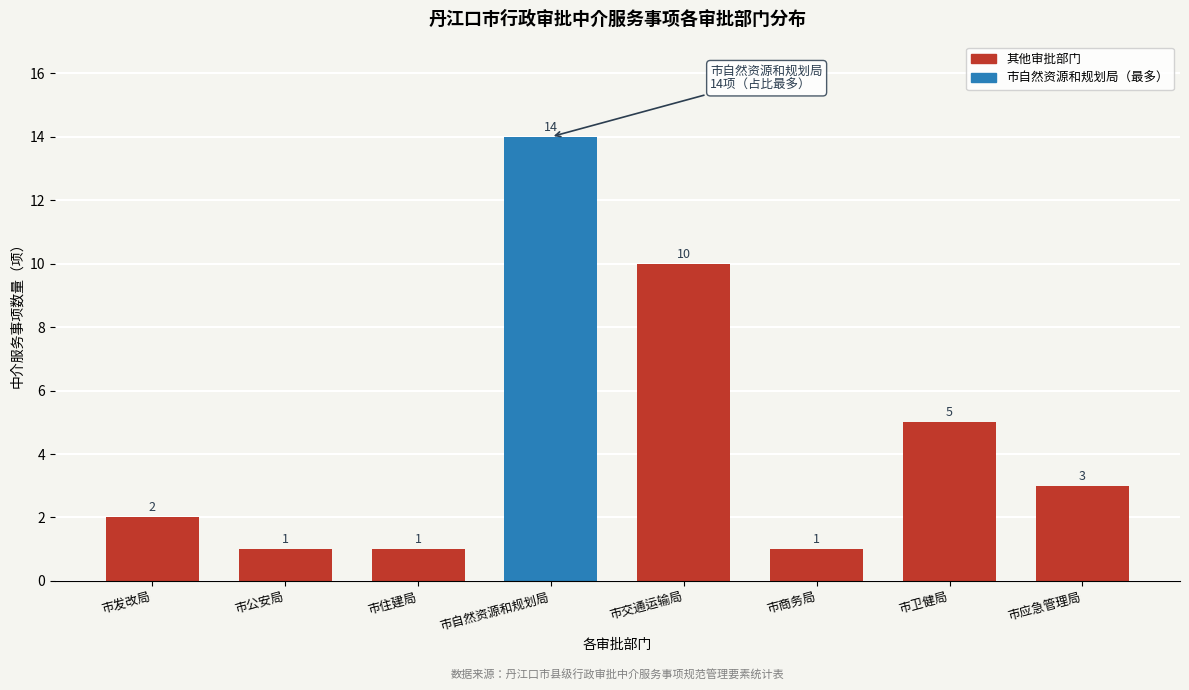

Reading left to right, list all the values displayed in this chart.

市发改局=2	市公安局=1	市住建局=1	市自然资源和规划局=14	市交通运输局=10	市商务局=1	市卫健局=5	市应急管理局=3